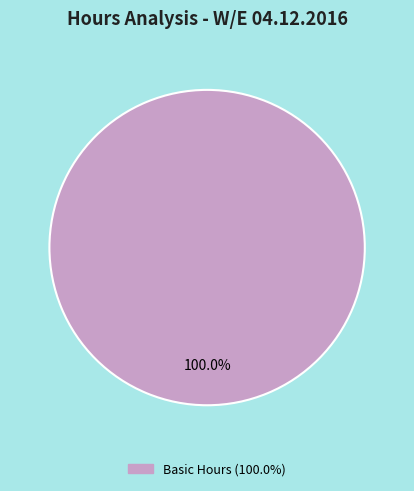

How many slices are in this pie chart?

1